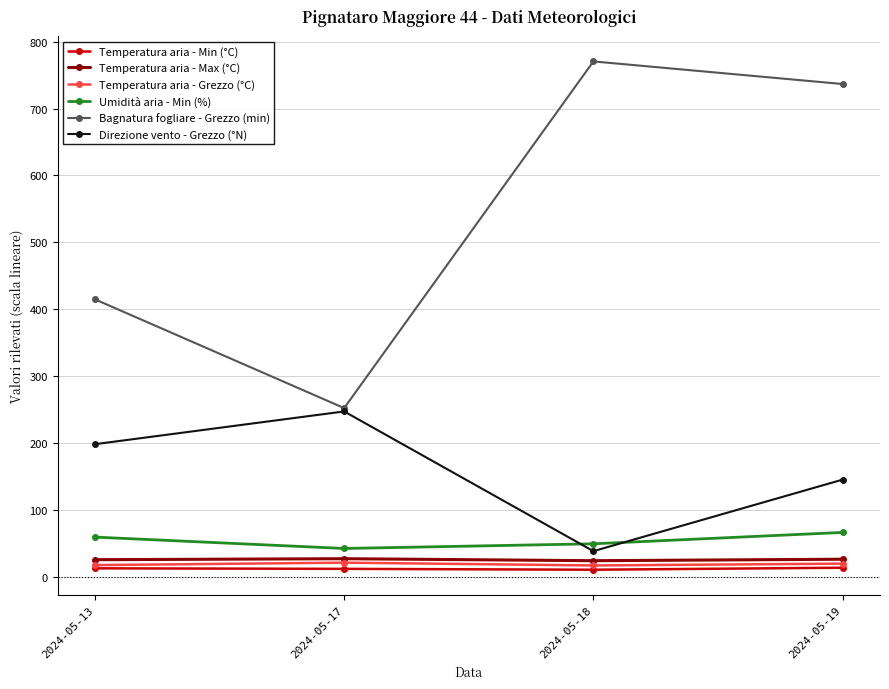

At which category does the chart reach its peak across all series?

2024-05-18